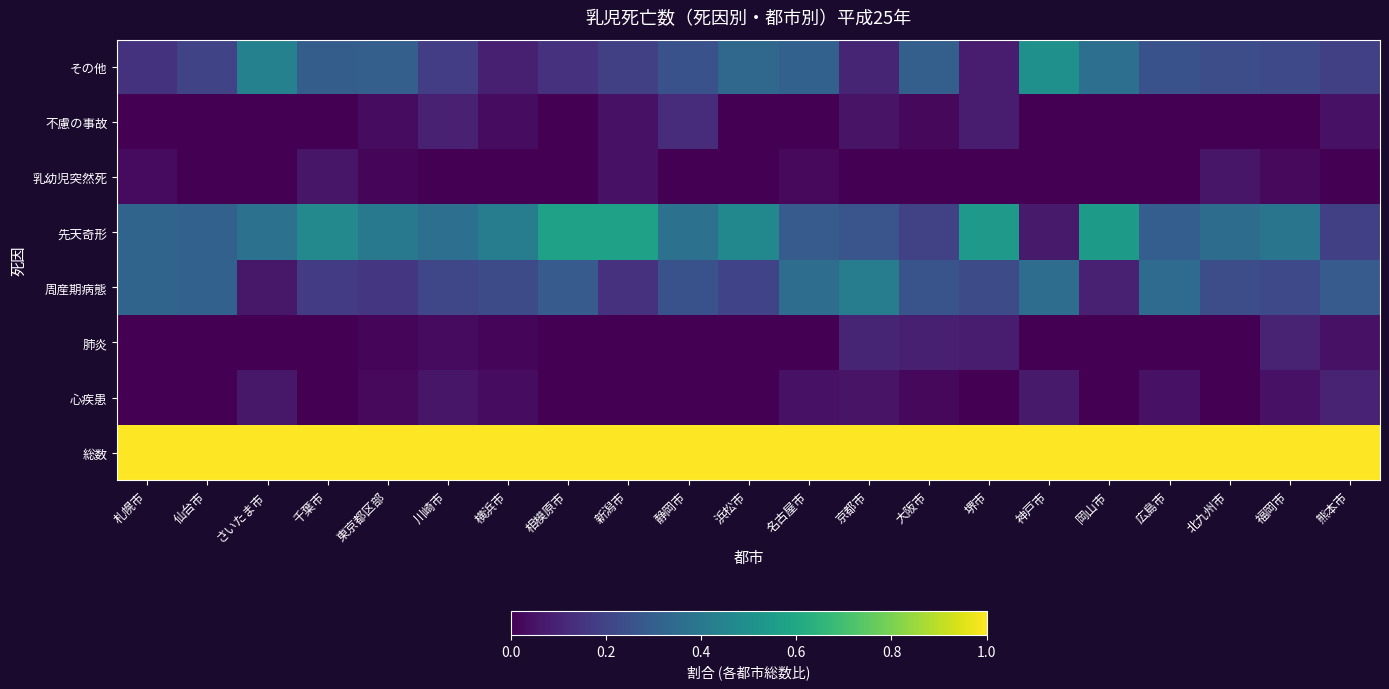

Rank the series by their maximum value, from highest to lowest.

総数, 先天奇形, その他, 周産期病態, 不慮の事故, 肺炎, 心疾患, 乳幼児突然死